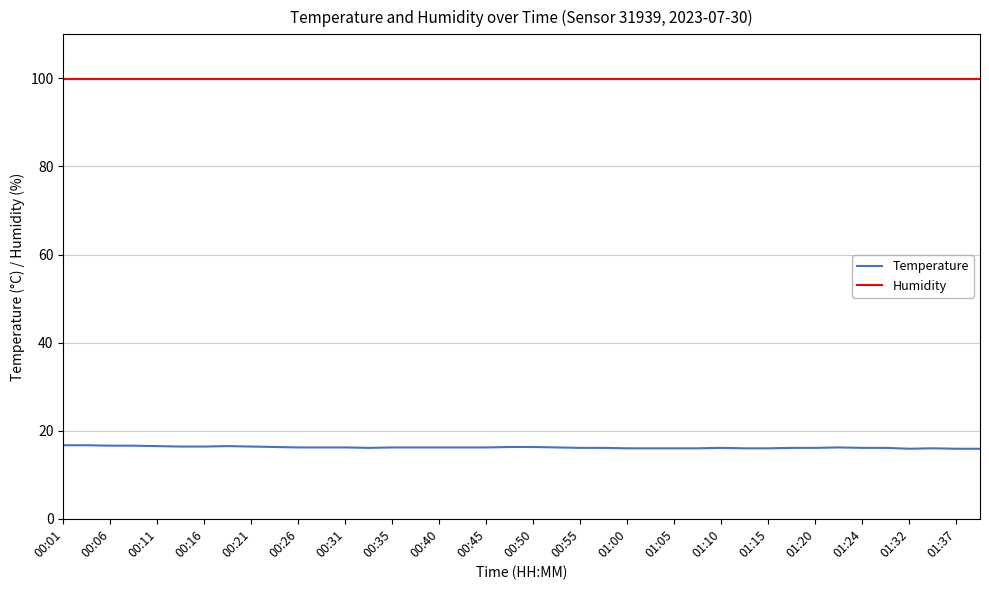

True or false: Temperature and Humidity cross at least once.

False